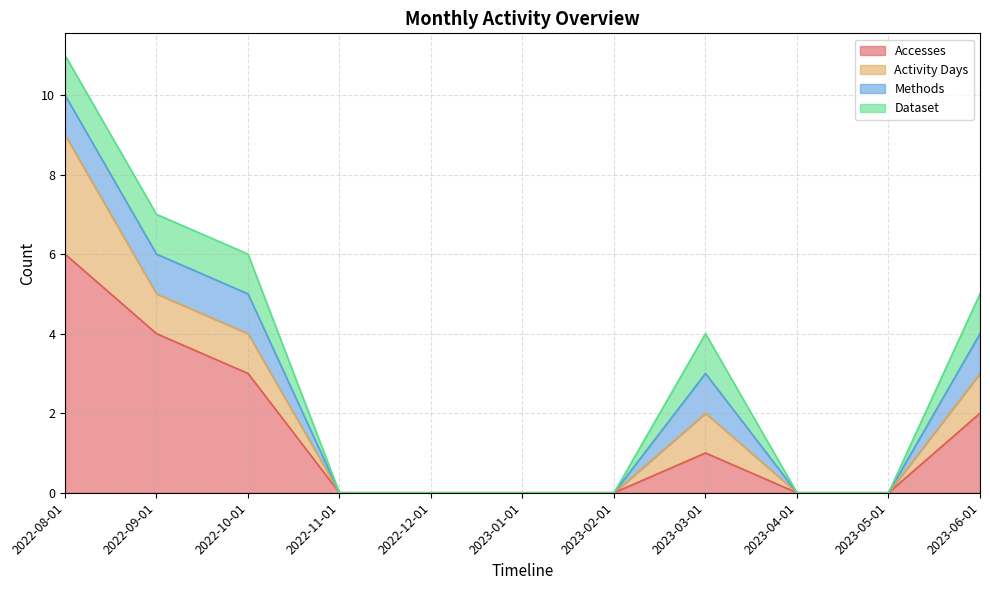

At which category does the chart reach its minimum across all series?

2022-11-01